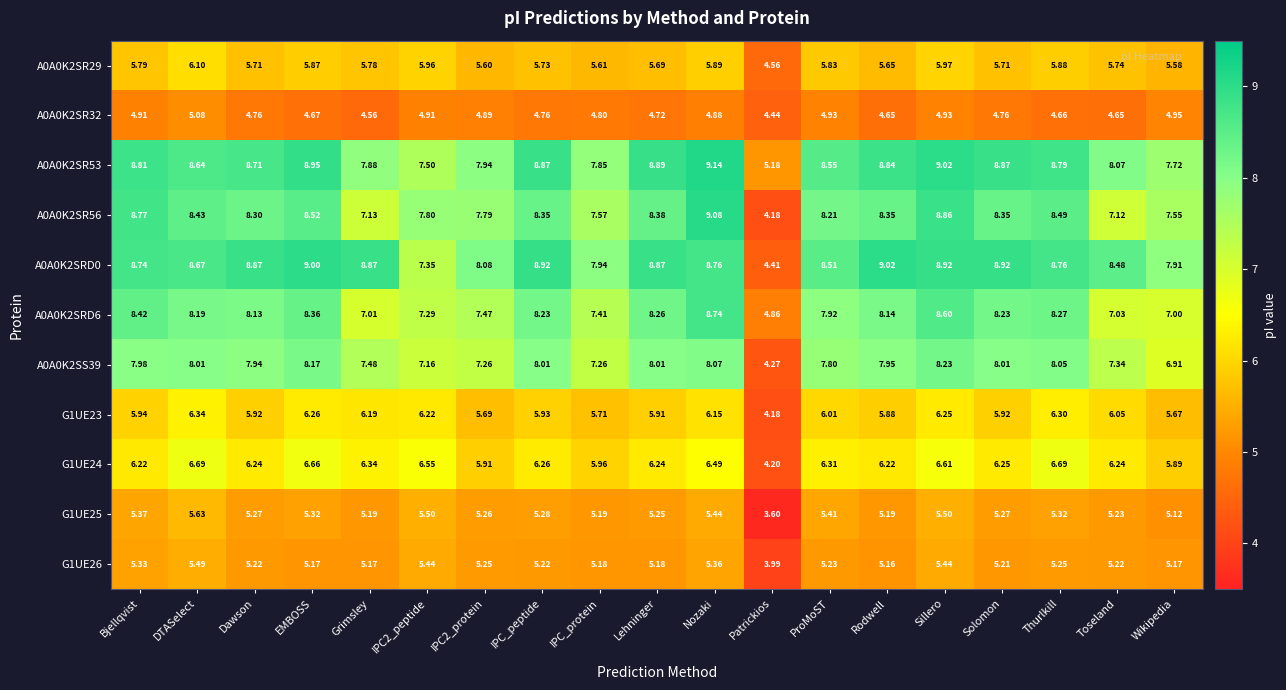

Where does the G1UE23 series first go above 5?

Bjellqvist